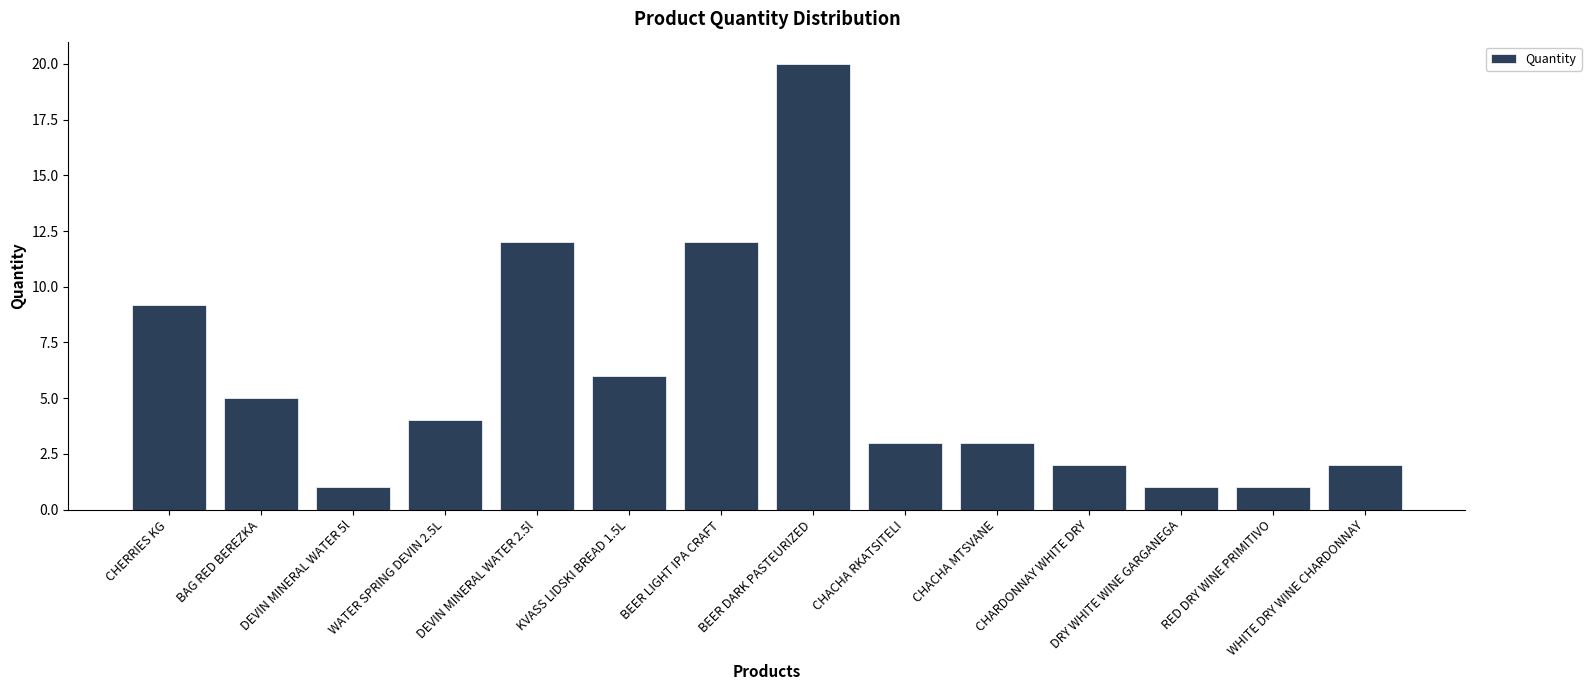

Which has a higher value, BAG RED BEREZKA or DEVIN MINERAL WATER 2.5l?

DEVIN MINERAL WATER 2.5l